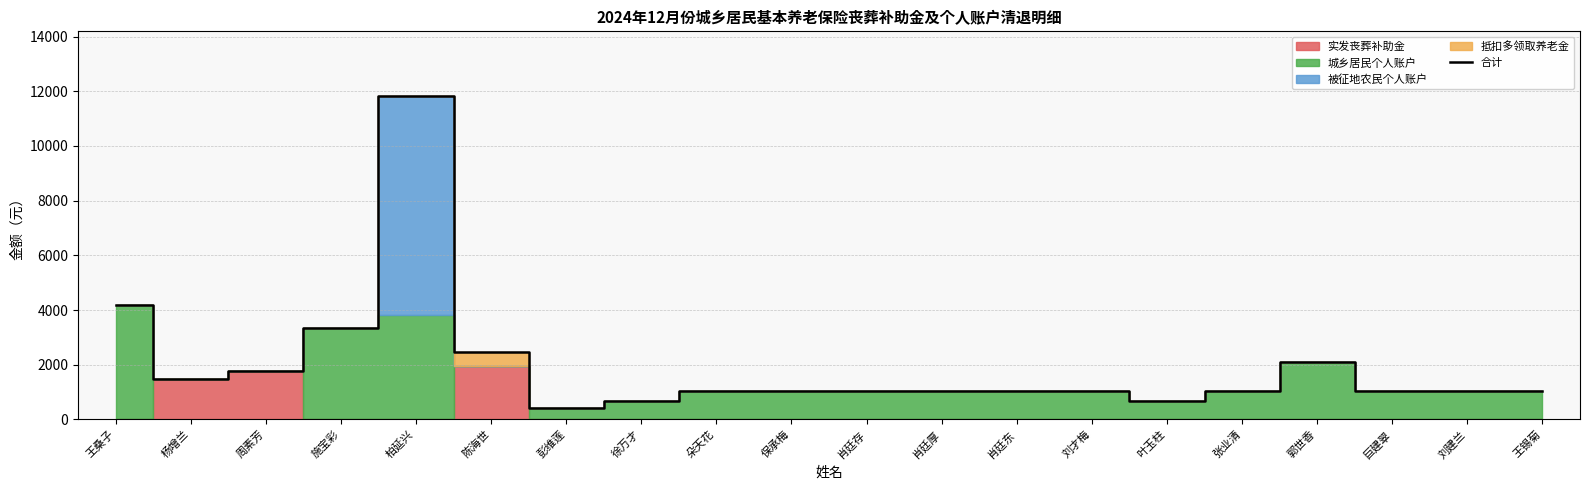

Rank the categories by value from lowest to highest.

彭维莲, 徐万才, 叶玉柱, 刘建兰, 王锡菊, 巨建翠, 肖廷厚, 朵天花, 保承梅, 刘才梅, 肖廷东, 张业清, 肖廷存, 杨增兰, 周素芳, 郭世香, 陈海世, 施宝彩, 王桑子, 柏延兴